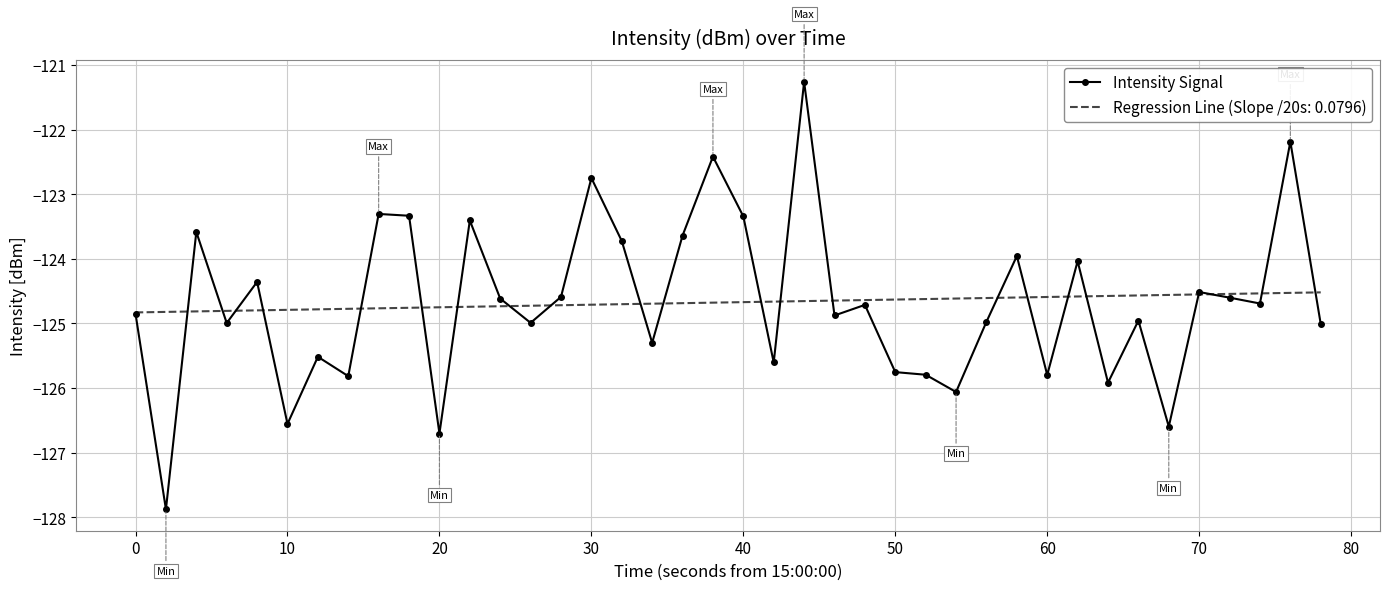

Rank the series by their maximum value, from lowest to highest.

Regression Line (Slope /20s: 0.0796), Intensity Signal